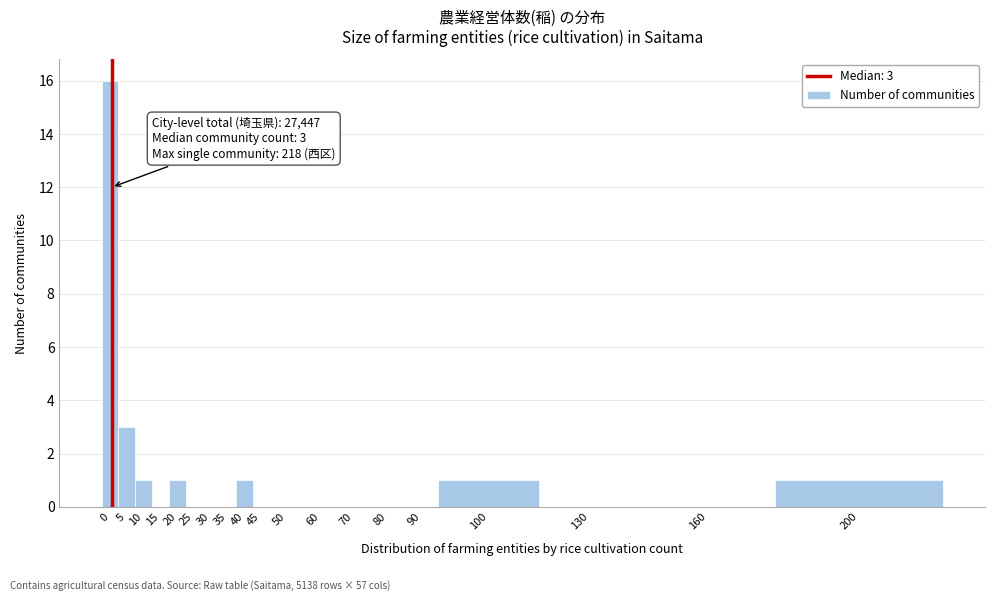

Reading left to right, transcribe all the data shown in this chart.

0=16	5=3	10=1	15=0	20=1	25=0	30=0	35=0	40=1	45=0	50=0	60=0	70=0	80=0	90=0	100=1	130=0	160=0	200=1